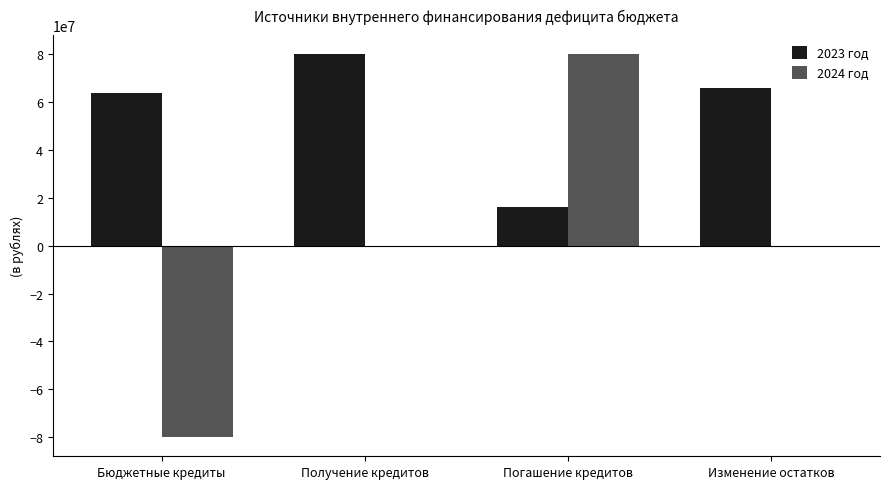

Between Получение кредитов and Погашение кредитов, which series saw the biggest shift?

2024 год